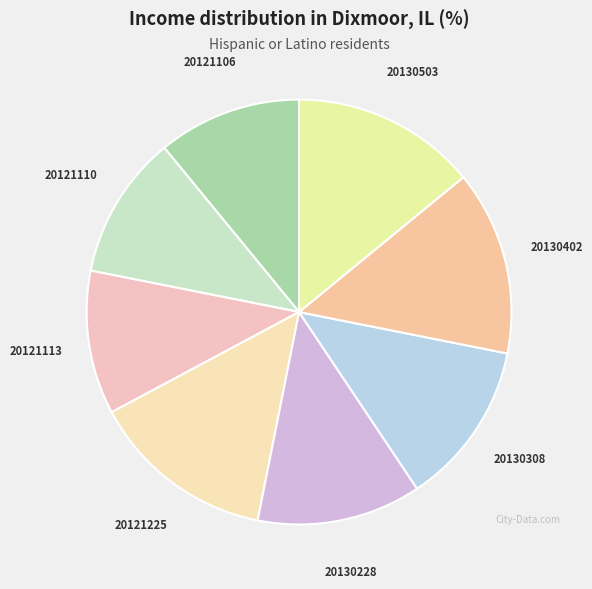

What is the ratio of the value at 20121106 to the value at 20130503?

0.8